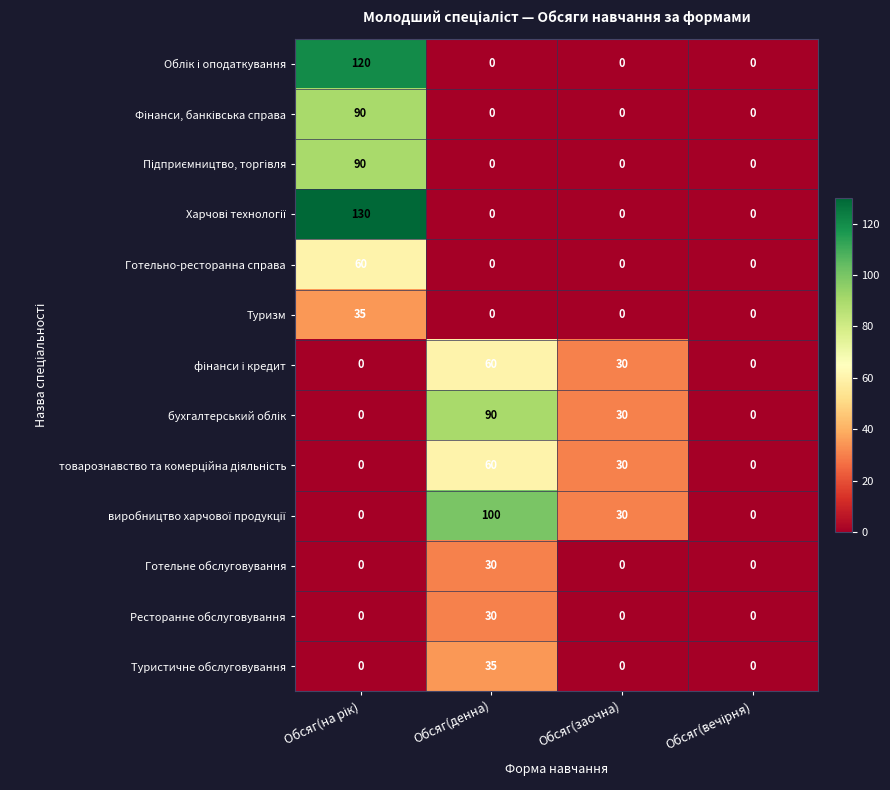

What is the total value across all series at Обсяг(заочна)?

120